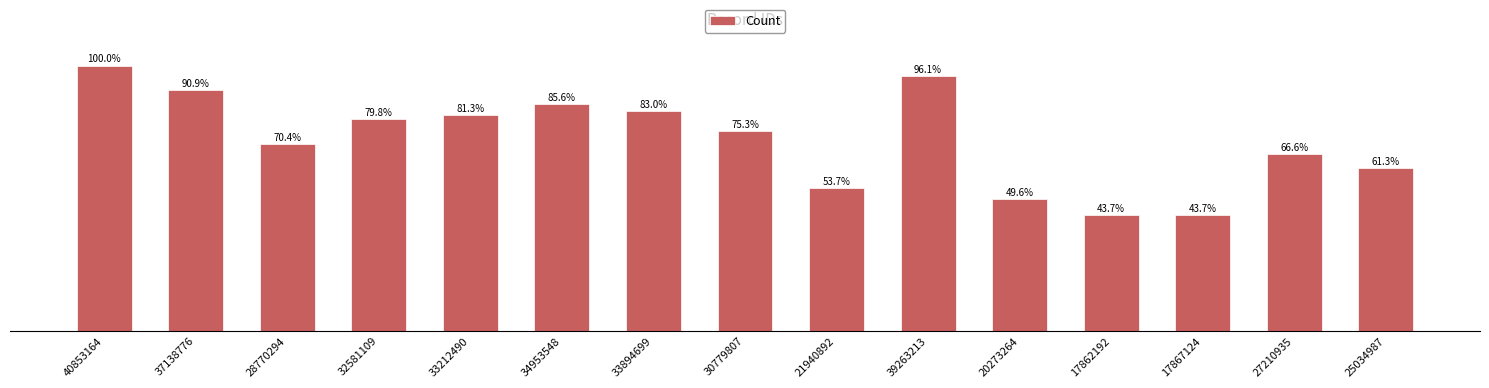

What is the sum of all values?

441636494